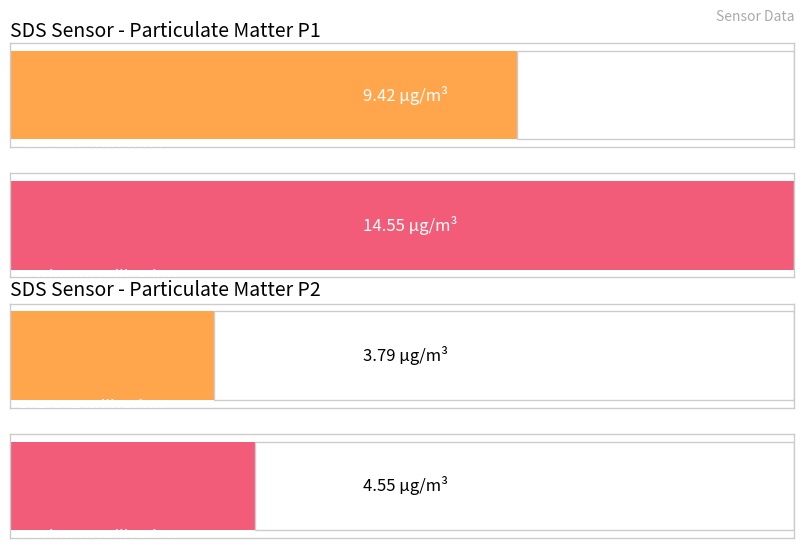

Which series has the largest total across all categories?

SDS_P1